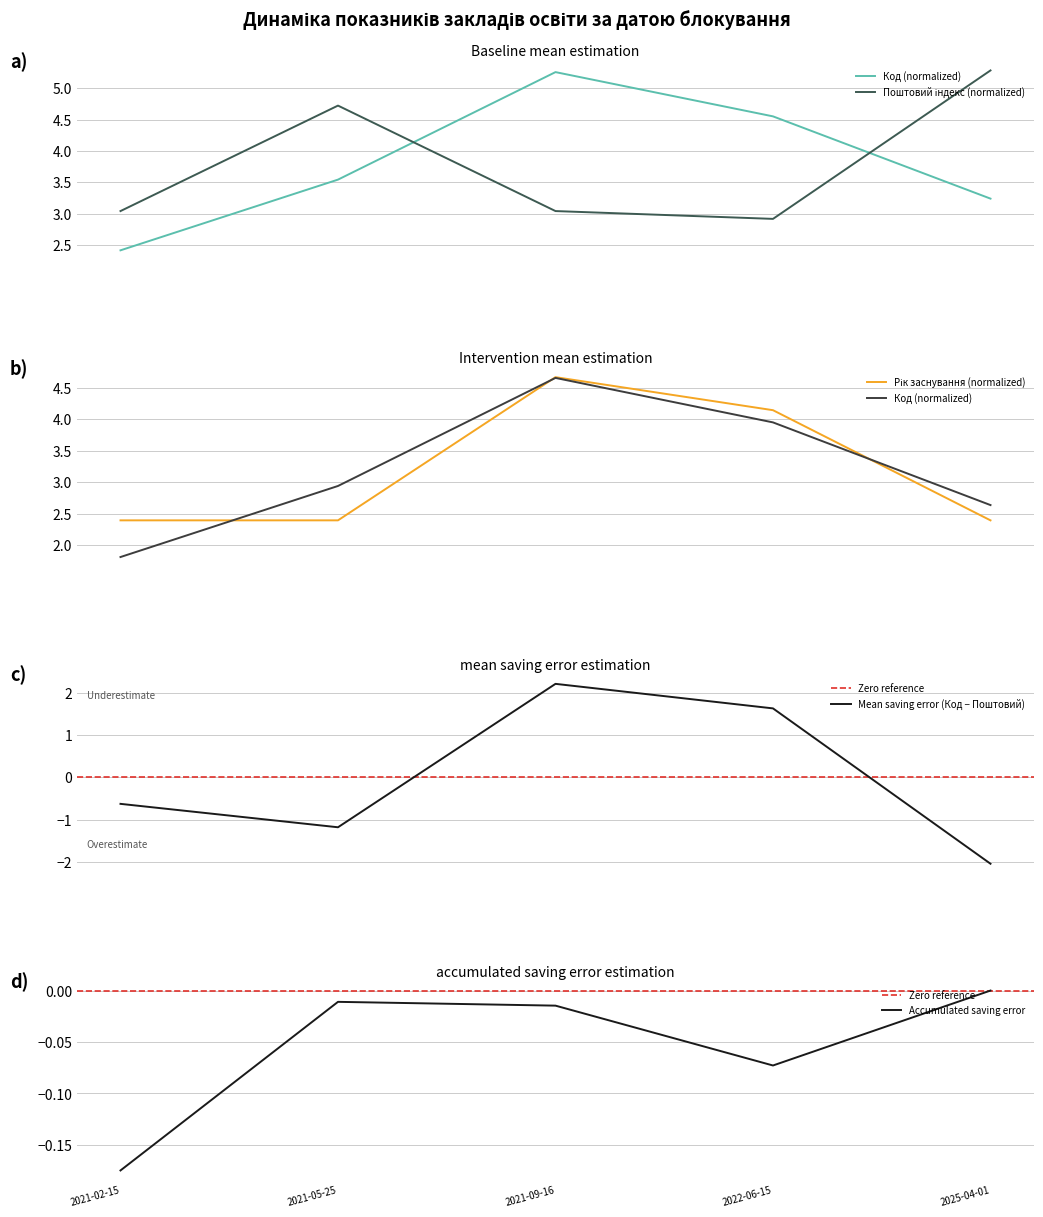

Reading left to right, extract all data points from this chart.

Код: 2021-02-15=2.4	2021-05-25=3.5	2021-09-16=5.3	2022-06-15=4.6	2025-04-01=3.2
Поштовий індекс: 2021-02-15=3.0	2021-05-25=4.7	2021-09-16=3.0	2022-06-15=2.9	2025-04-01=5.3
Рік заснування: 2021-02-15=2.4	2021-05-25=2.4	2021-09-16=4.7	2022-06-15=4.1	2025-04-01=2.4